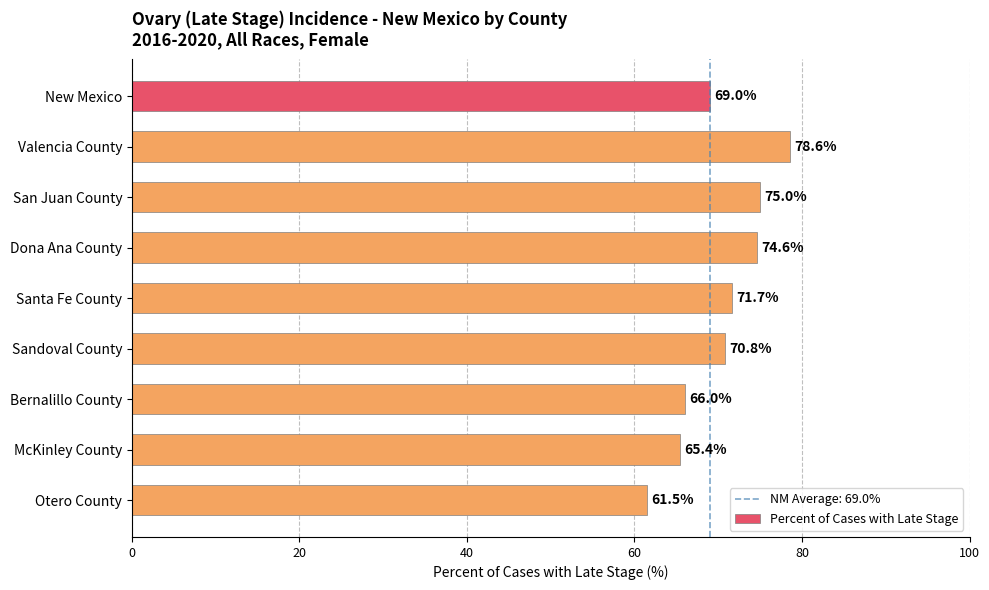

What is the change in value from New Mexico to Otero County?

-7.5